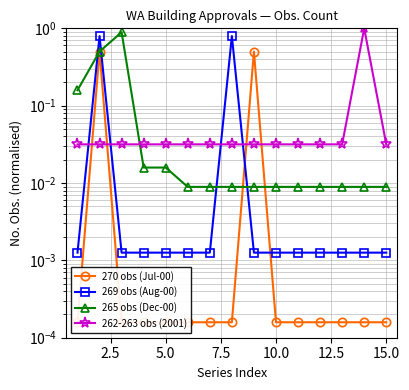

The 262-263 obs (2001) series shows 0.1 at 17.5. True or false?

False